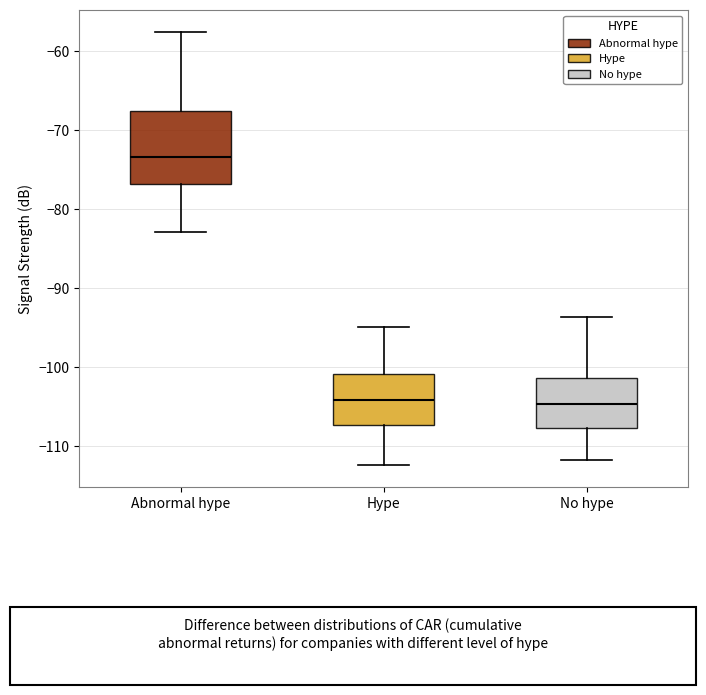

Which box is the tallest, from its lower edge to its upper edge?

Abnormal hype